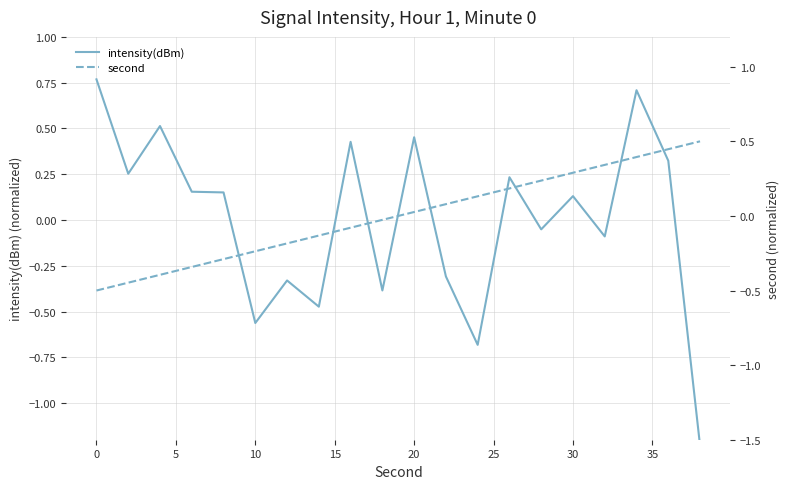

How many negative values does the intensity(dBm) series have?

9